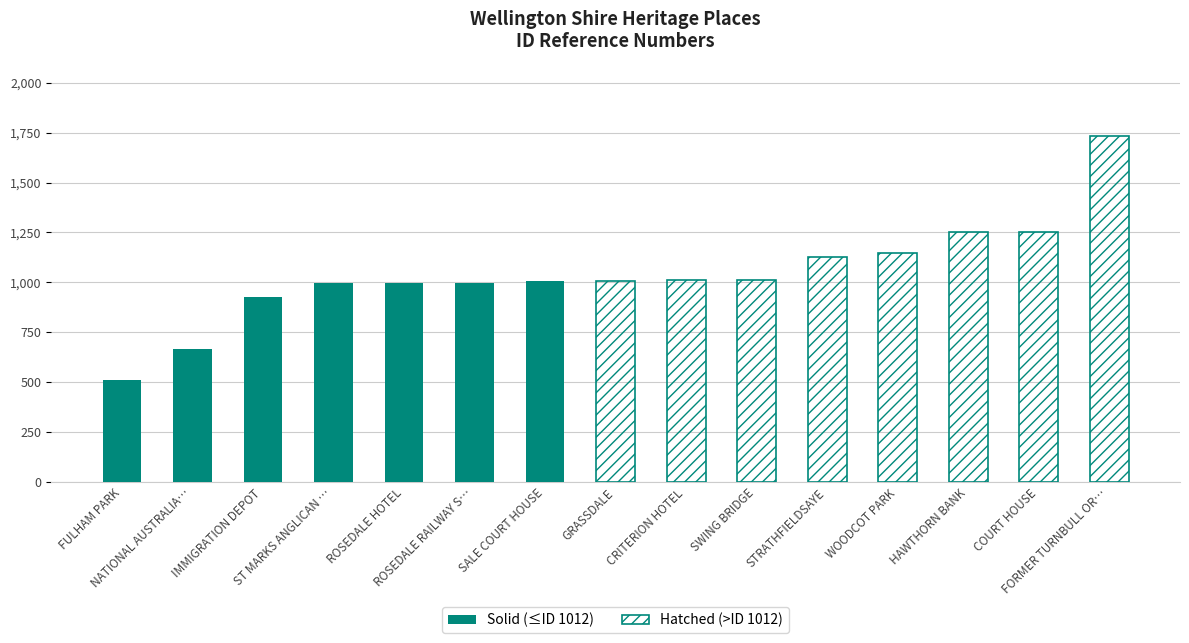

Where does the data first go above 995?

ROSEDALE HOTEL